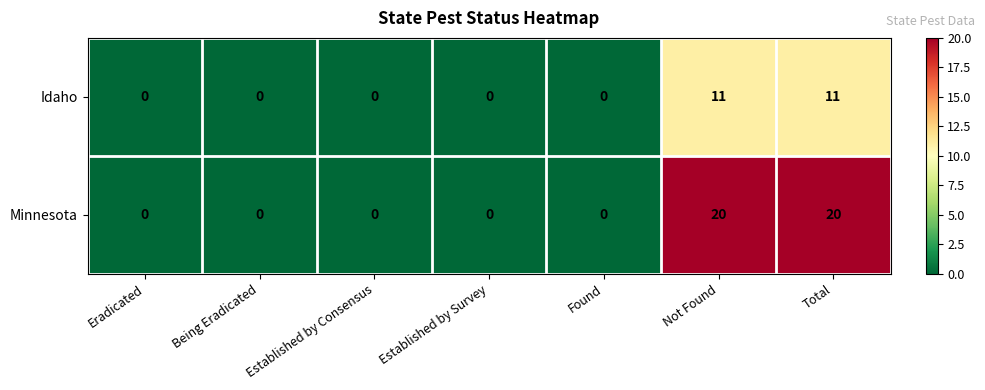

Which series has the widest spread of values?

Minnesota